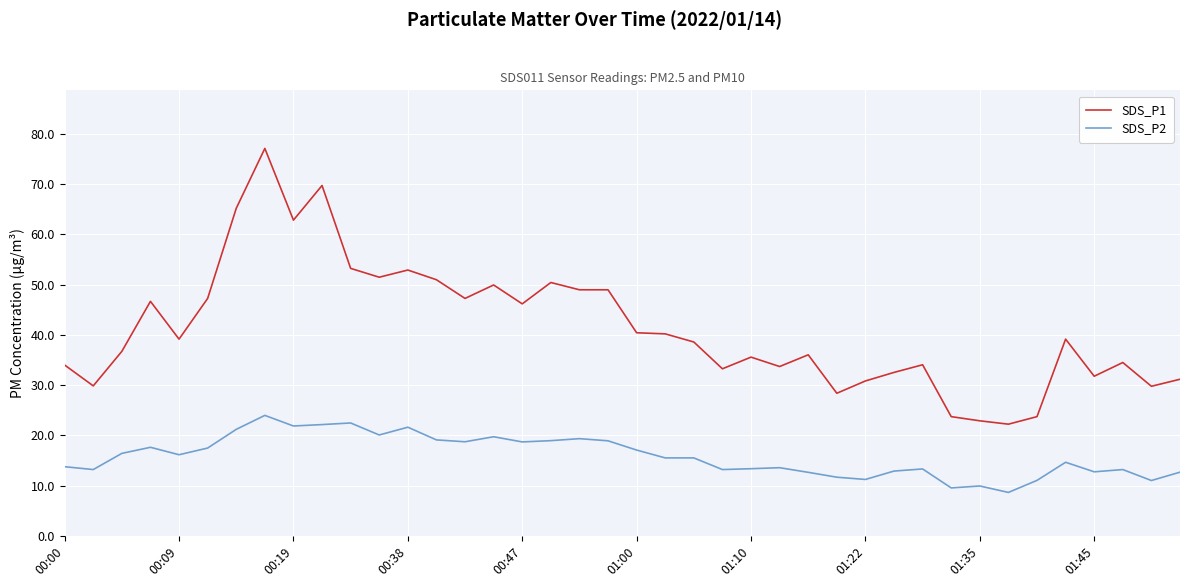

True or false: SDS_P2 and SDS_P1 cross at least once.

False